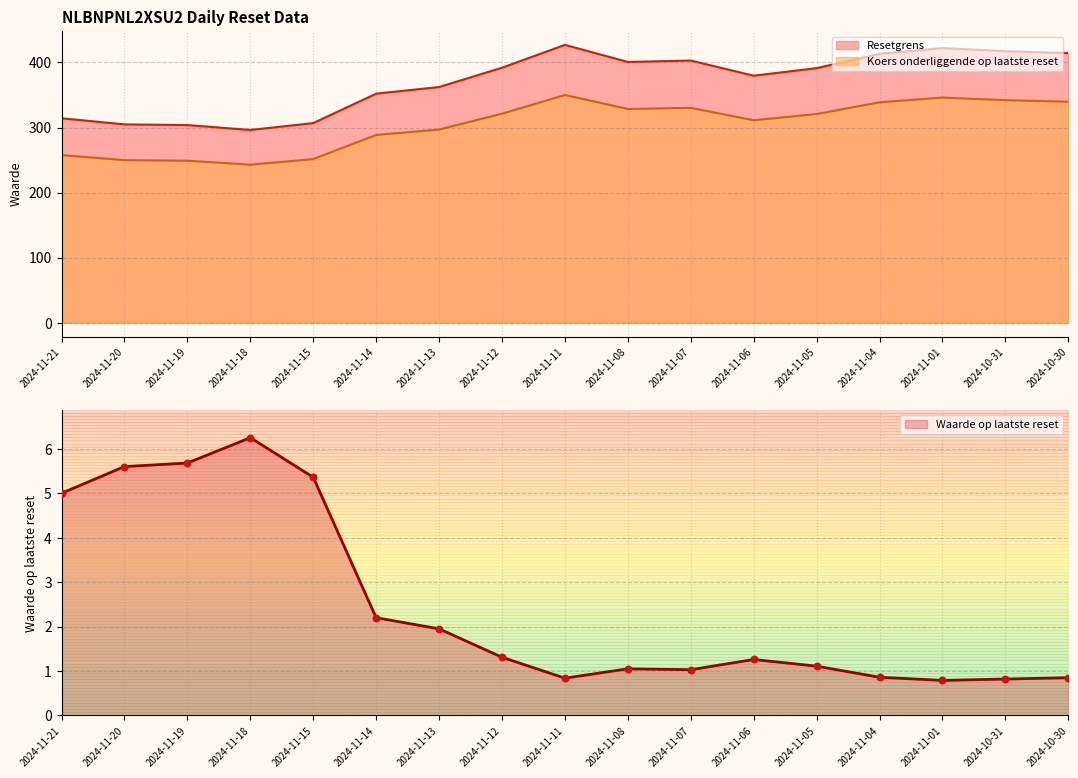

At how many categories does at least one series exceed 294?

17